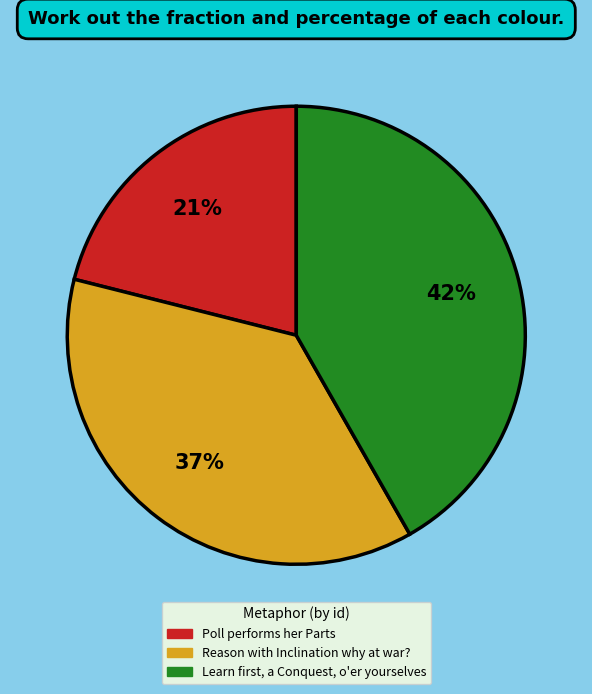

Is there a majority slice in this chart?

No